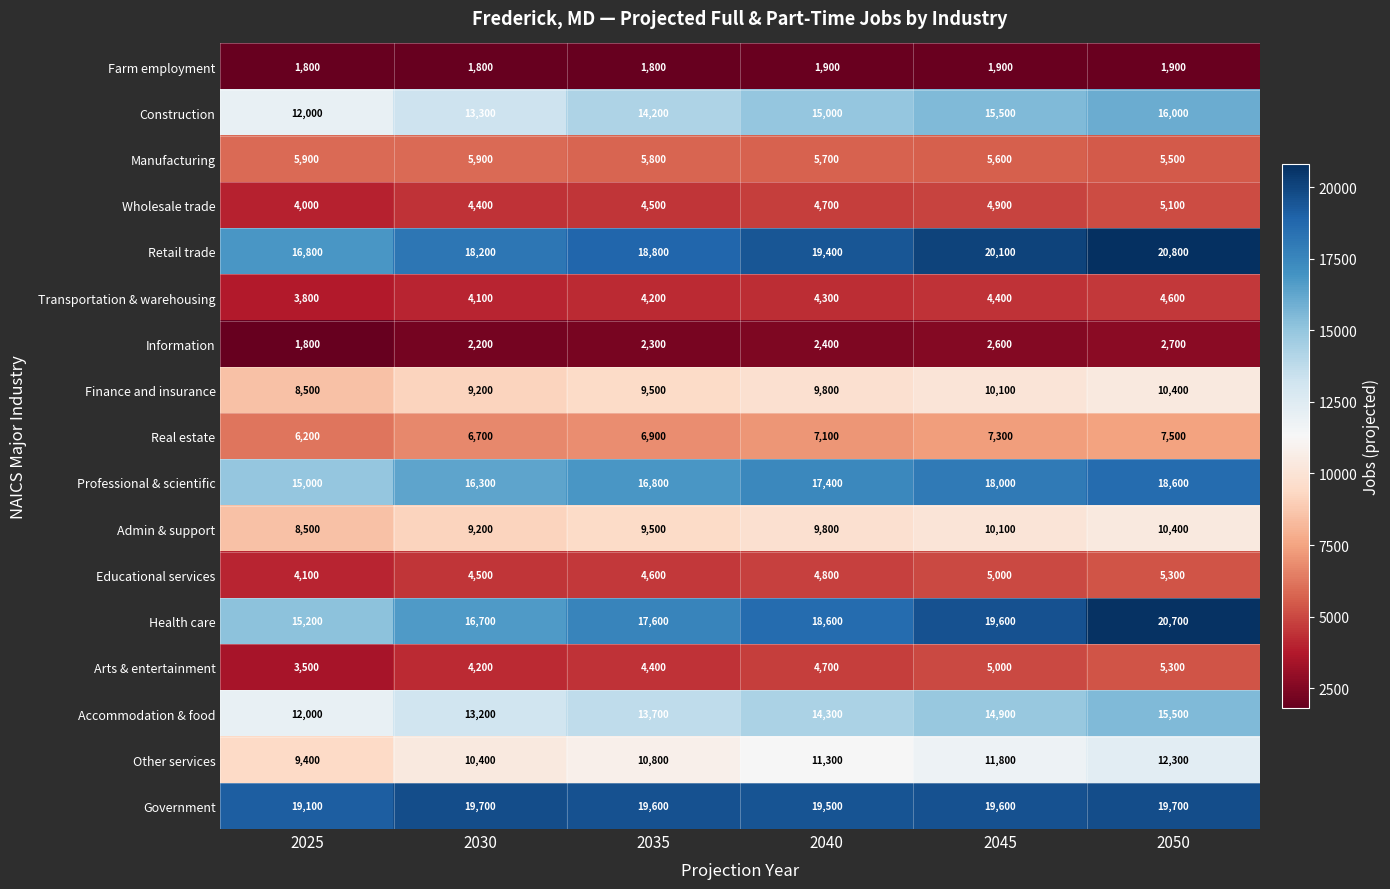

What is the greatest value displayed?

20800